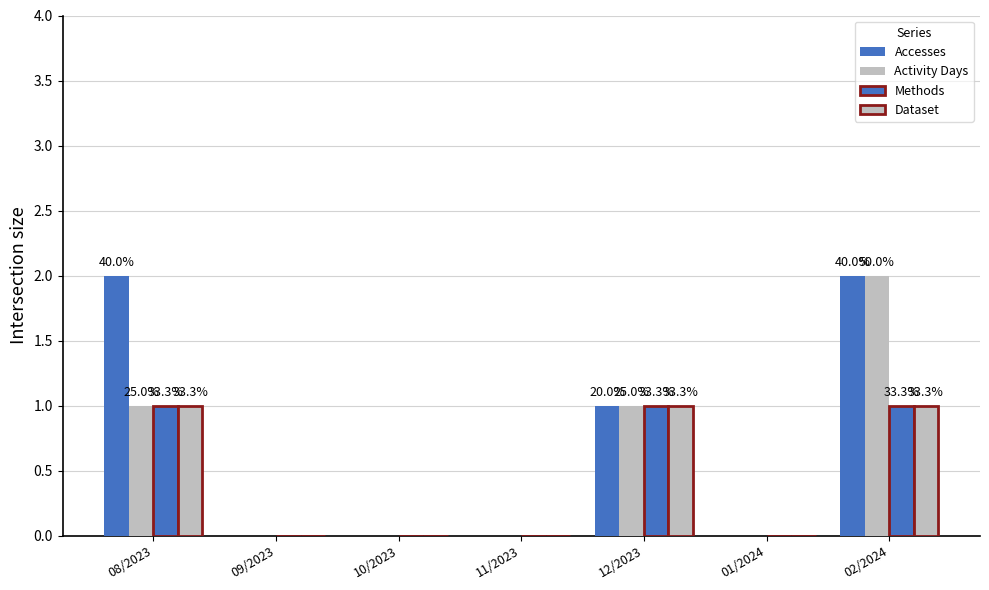

What is the difference between the second highest and minimum values in the Activity Days series?

1